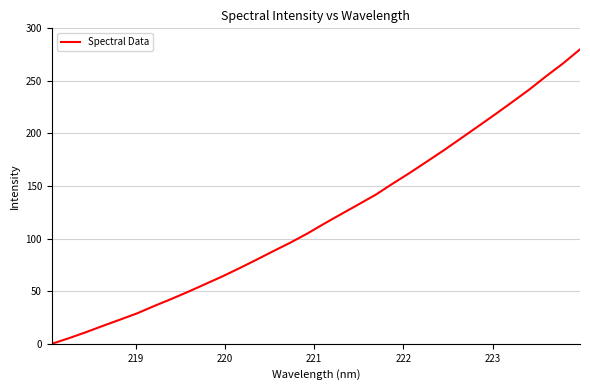

What is the maximum value shown in the chart?

280.0